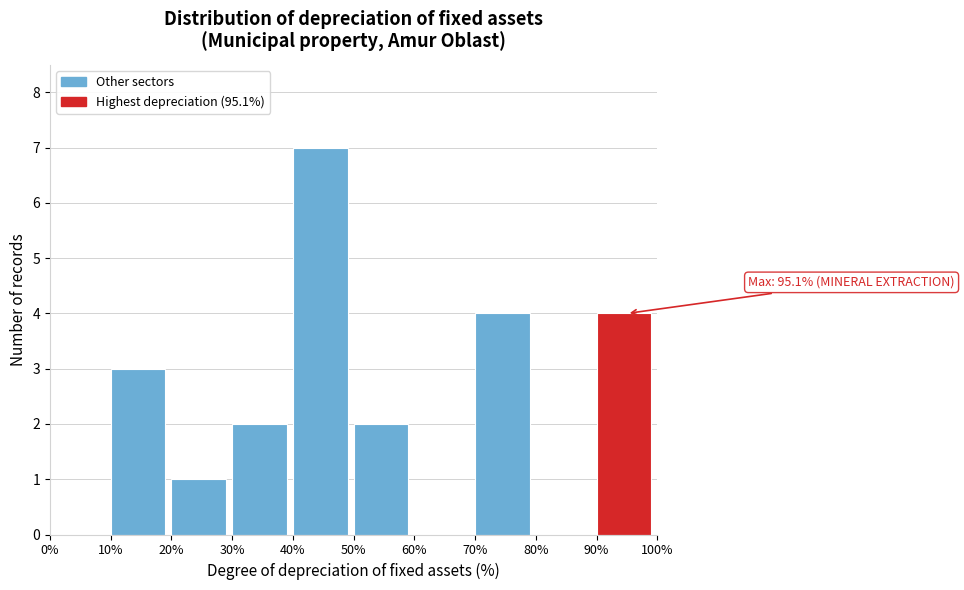

Over which range of the x-axis is the bar tallest?

40% to 50%